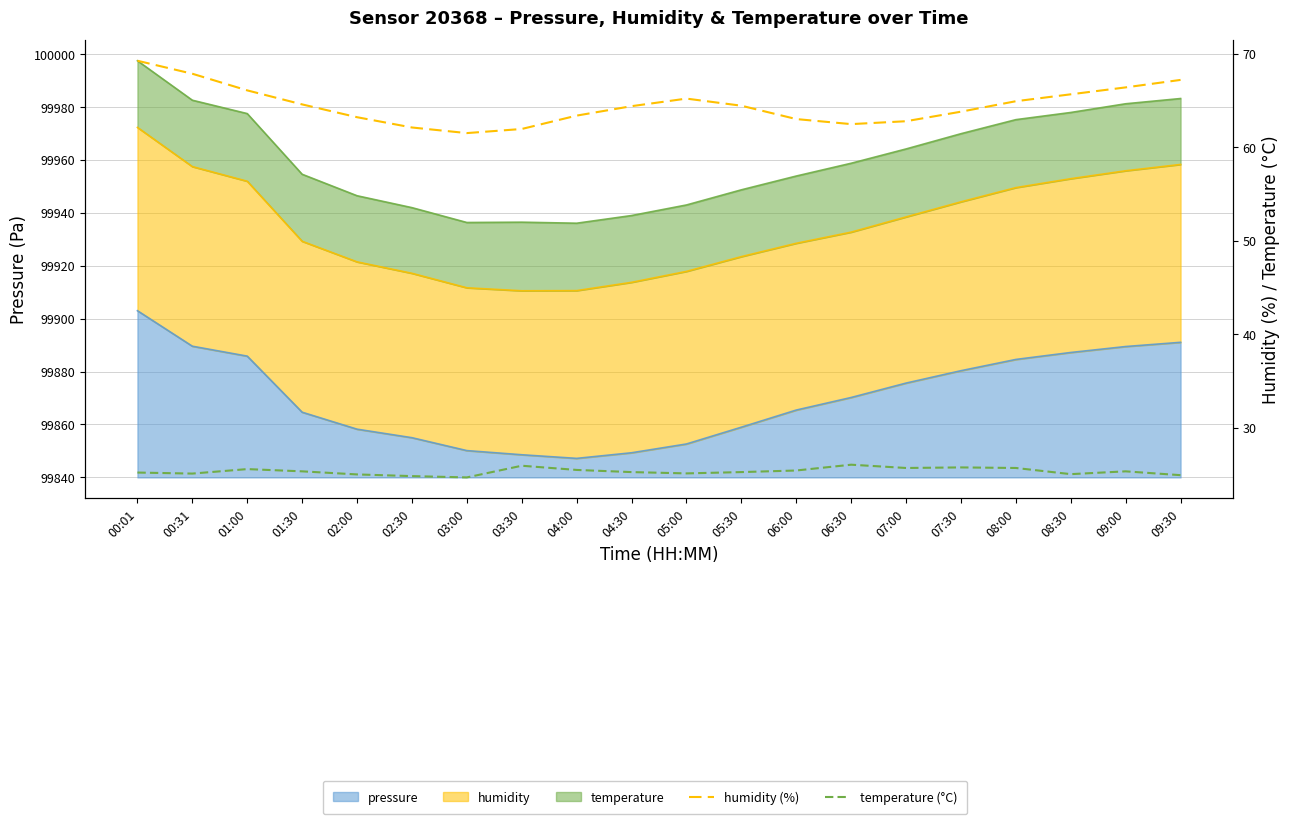

Rank the series by their average value, from lowest to highest.

temperature (°C), humidity (%)